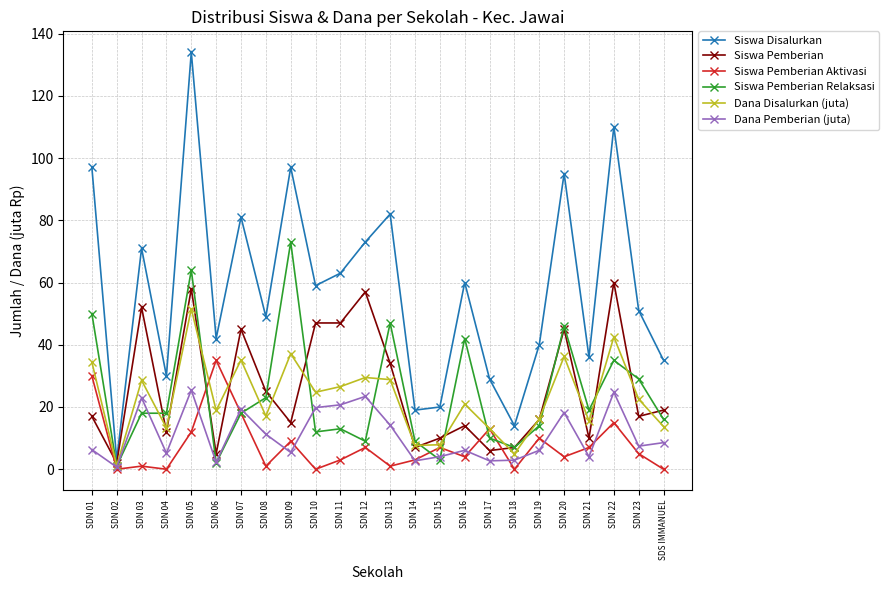

What position from the right is SDN 16?

9